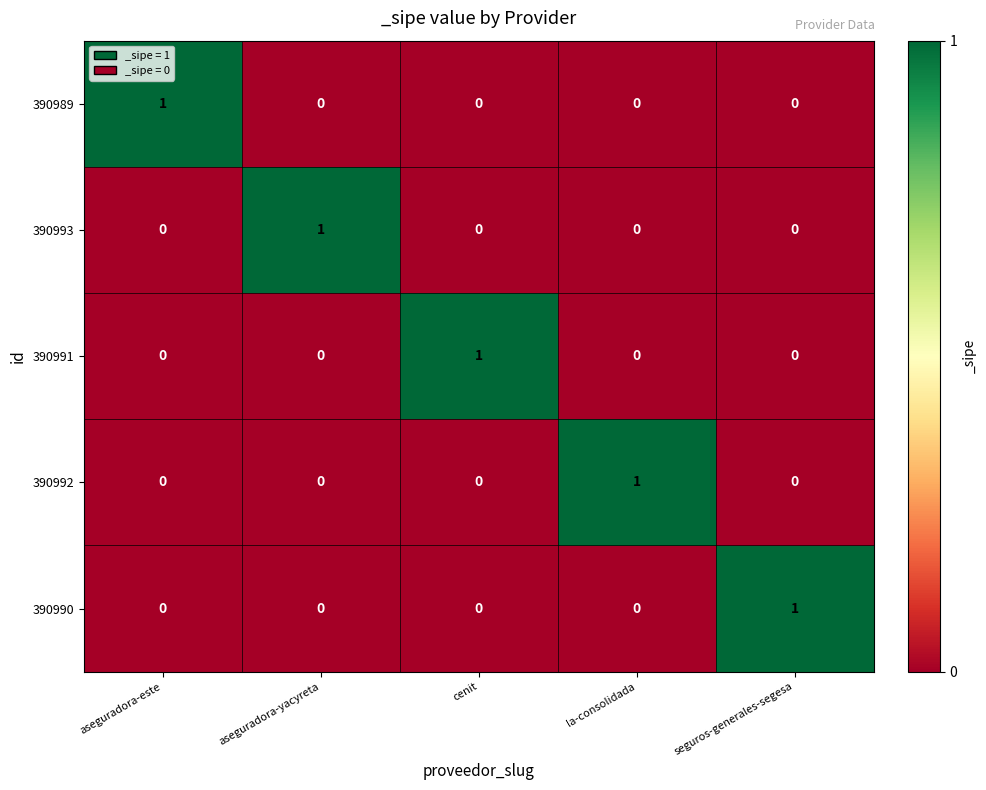

What is the spread (max minus min) of values at seguros-generales-segesa?

1